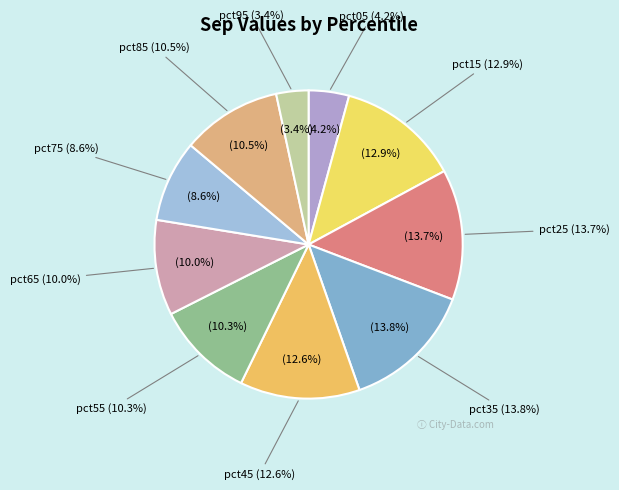

To the nearest percent, what is the difference between the pct85 and pct15 slice percentages?

2%